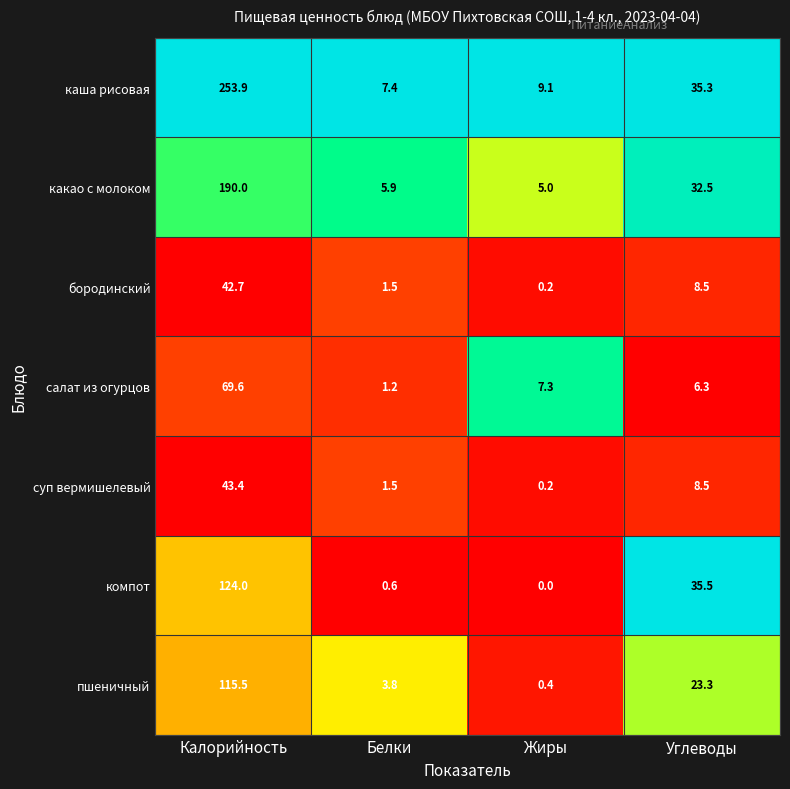

How many data points does each series have?

4